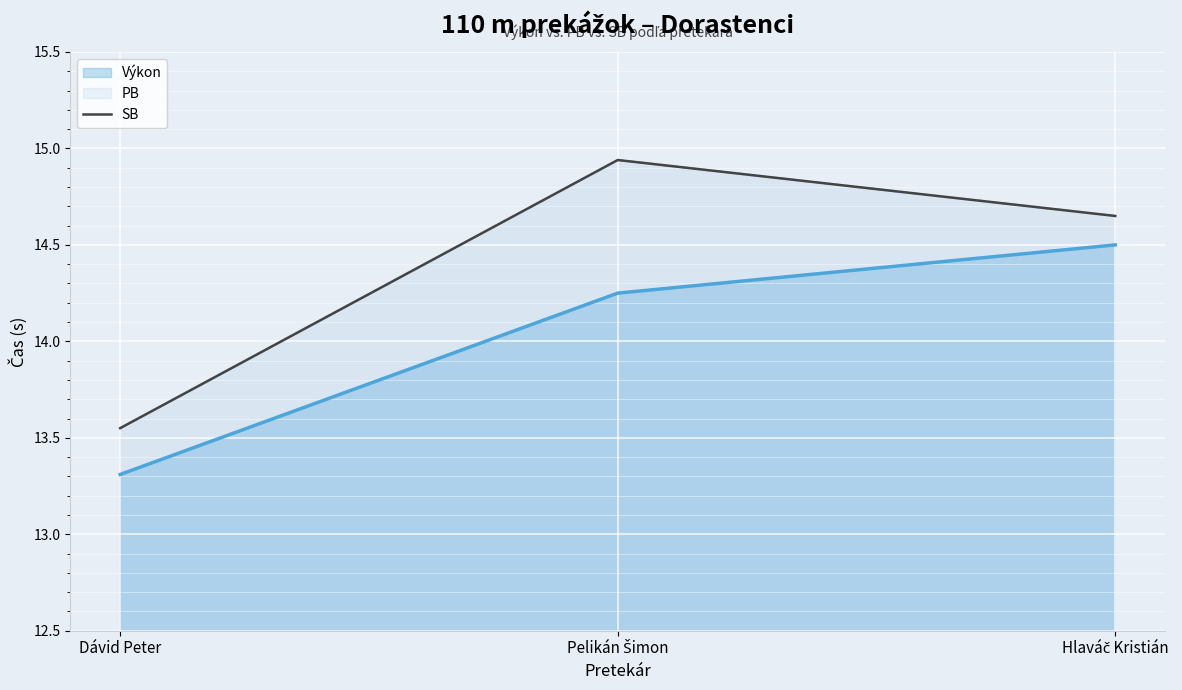

What is the maximum value shown in the chart?

14.9